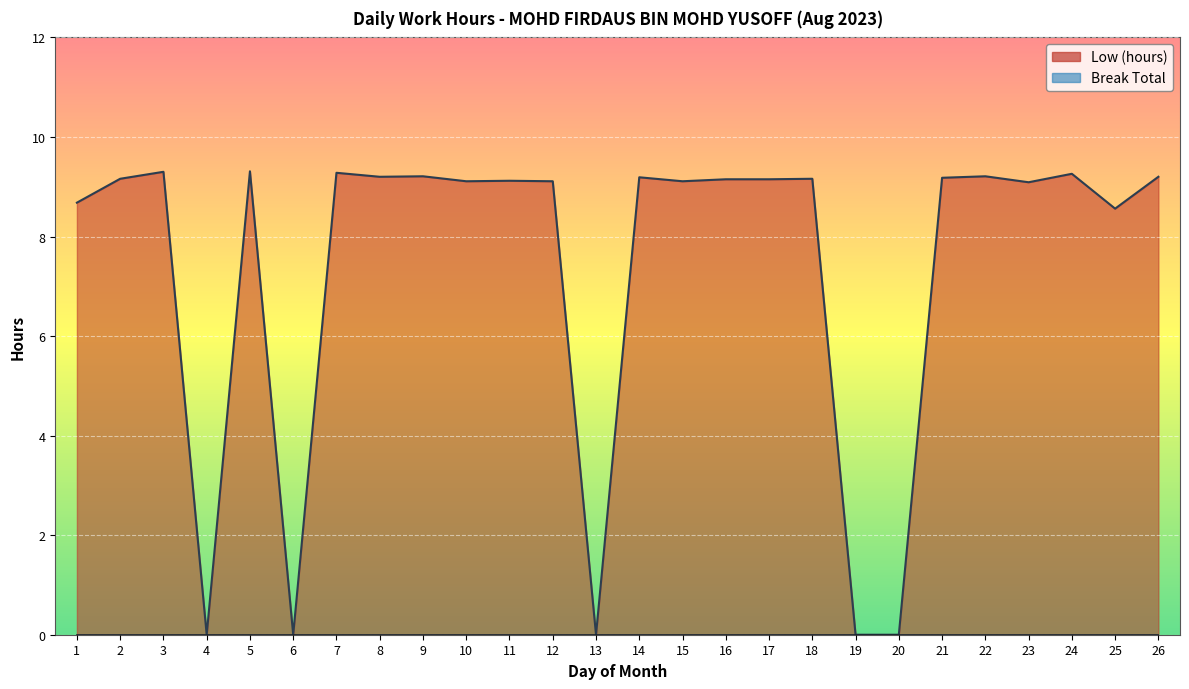

List the labels in order of value, smallest first.

4, 6, 13, 19, 20, 25, 1, 23, 10, 12, 15, 11, 16, 17, 2, 18, 21, 14, 8, 26, 9, 22, 24, 7, 3, 5